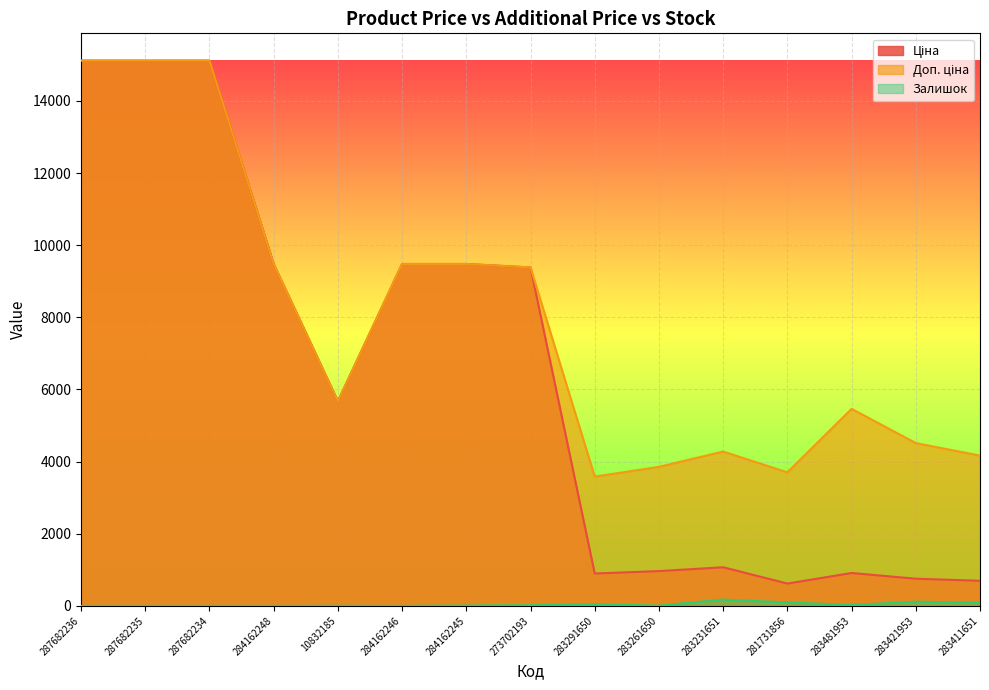

What is the difference between the maximum and minimum values in the Ціна series?

14503.0